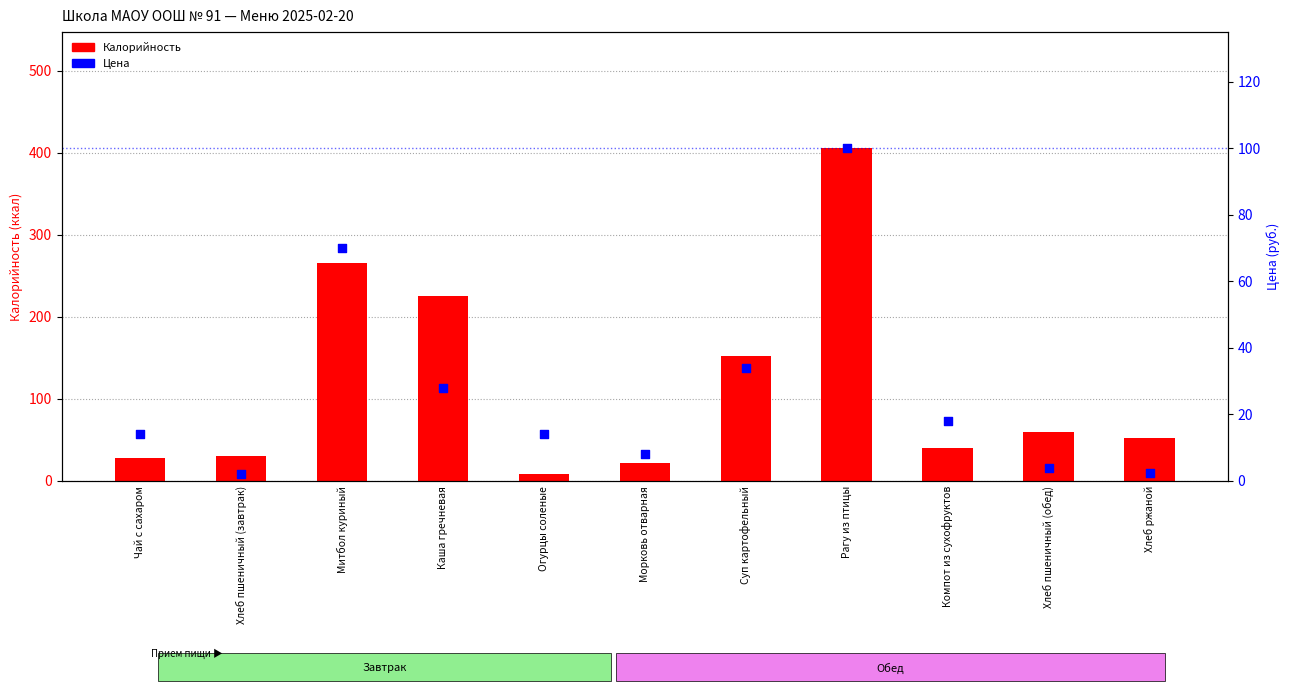

Which series has the largest total across all categories?

Калорийность